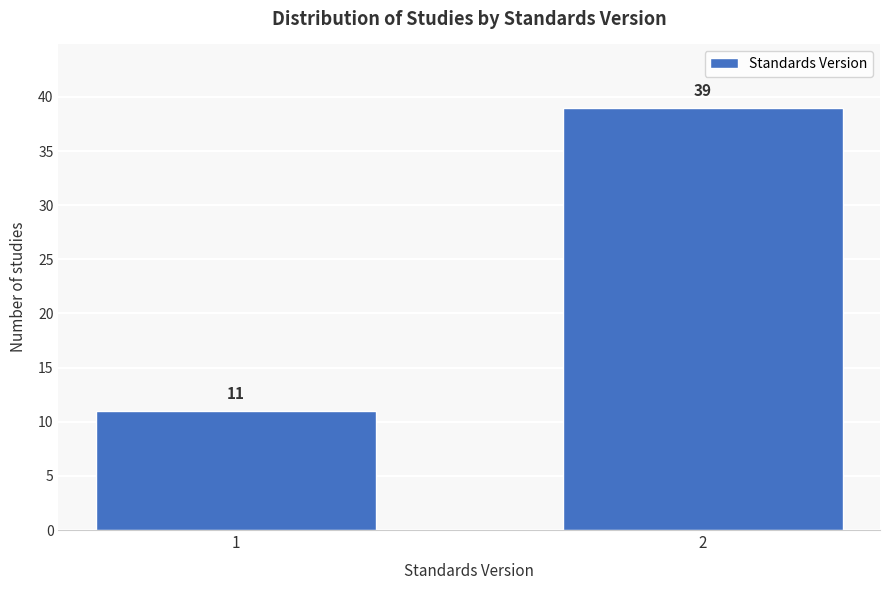

Reading left to right, list all the values displayed in this chart.

11	39